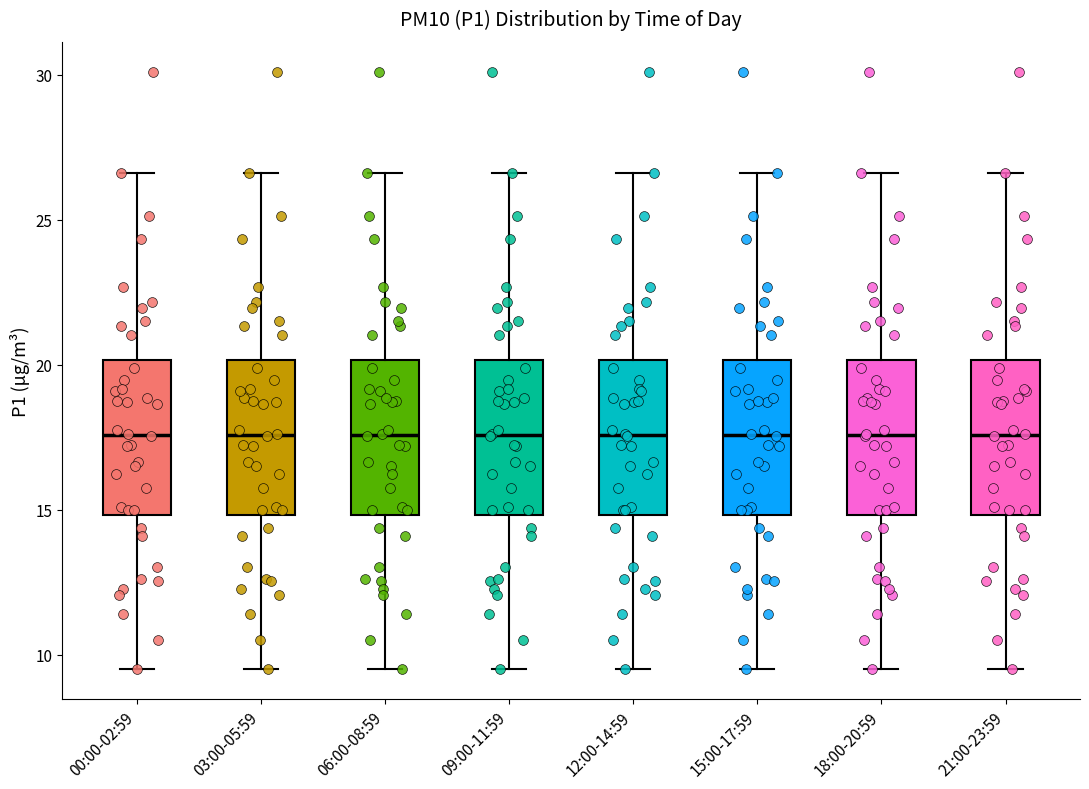

Where does the lower whisker of the box for 18:00-20:59 end on the y-axis? The values are not printed on the chart, so give them approximately, as read against the axis.

9.5